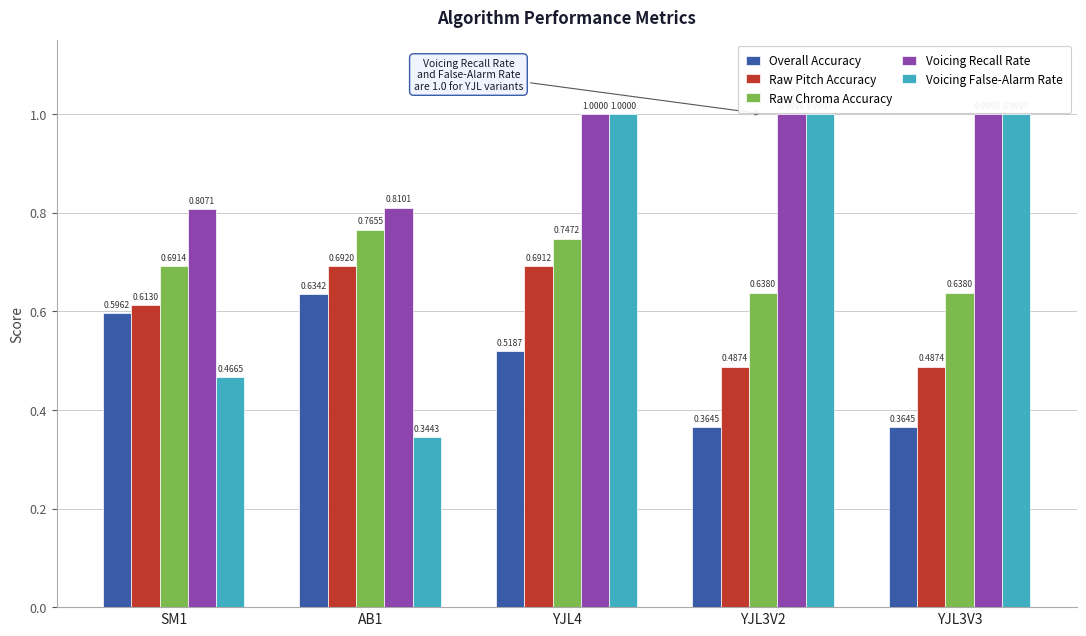

What is the difference between the Overall Accuracy values at SM1 and YJL4?

0.1